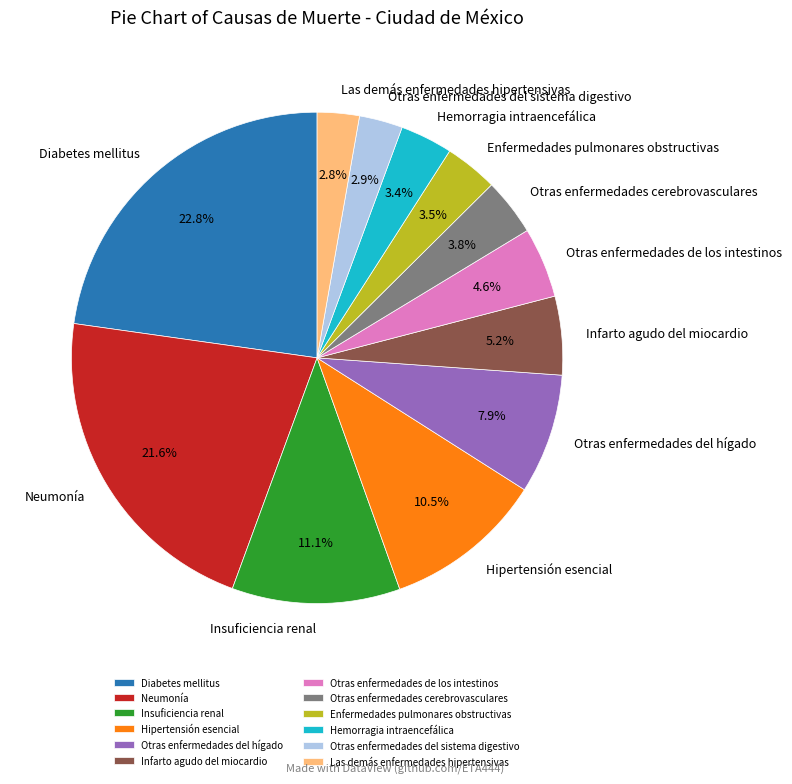

To the nearest percent, what is the combined percentage of Hemorragia intraencefálica and Enfermedades pulmonares obstructivas?

7%